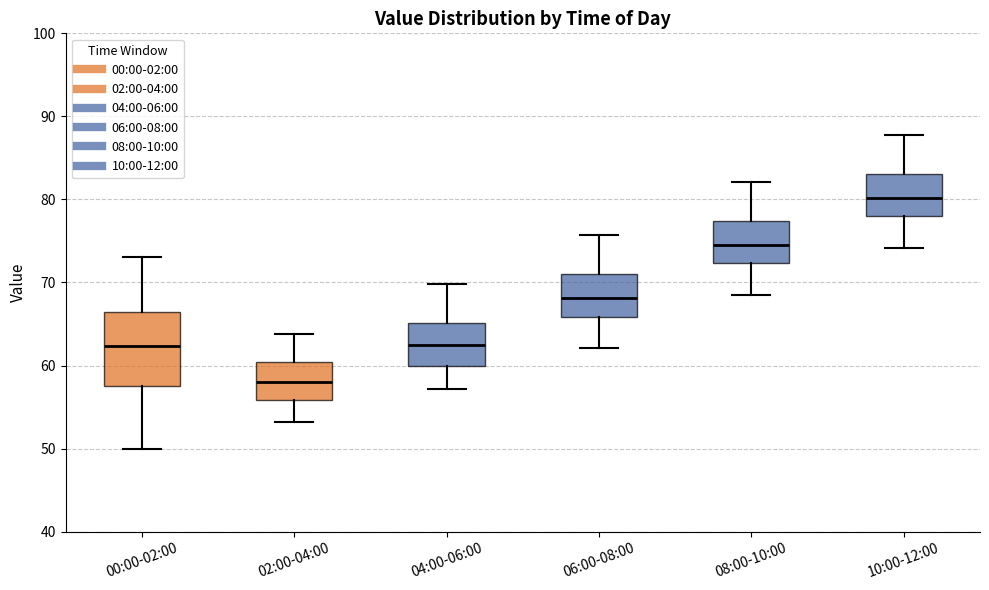

Where does the lower whisker of the box for 10:00-12:00 end on the y-axis? The values are not printed on the chart, so give them approximately, as read against the axis.

74